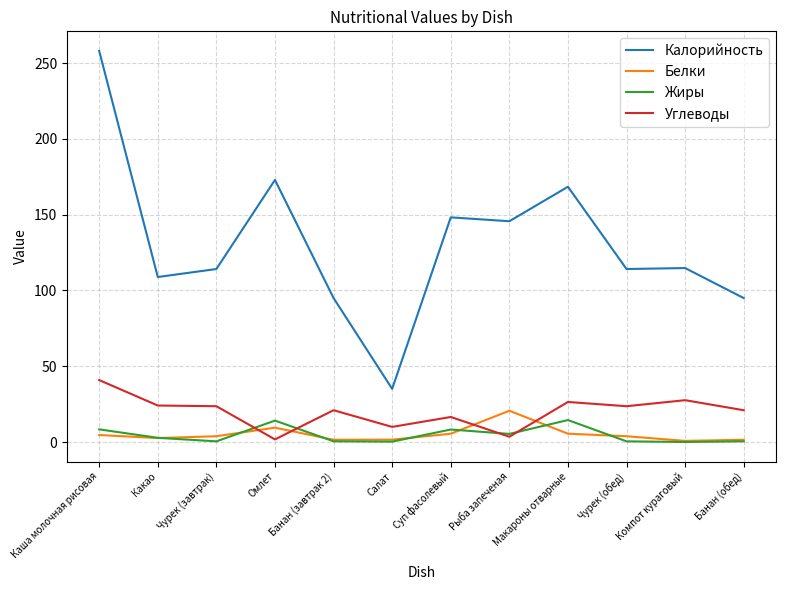

The value of Калорийность at Какао is 108.9. True or false?

True